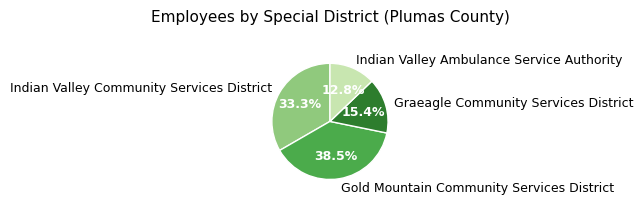

Does Indian Valley Ambulance Service Authority account for over 50% of the chart?

No